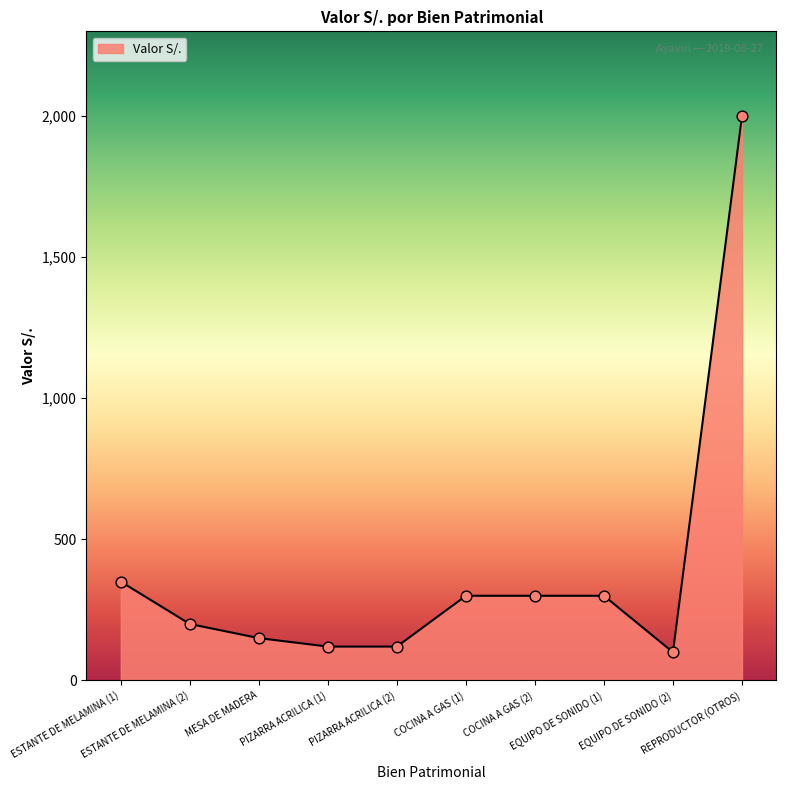

What is the change in value from ESTANTE DE MELAMINA (2) to EQUIPO DE SONIDO (1)?

+100